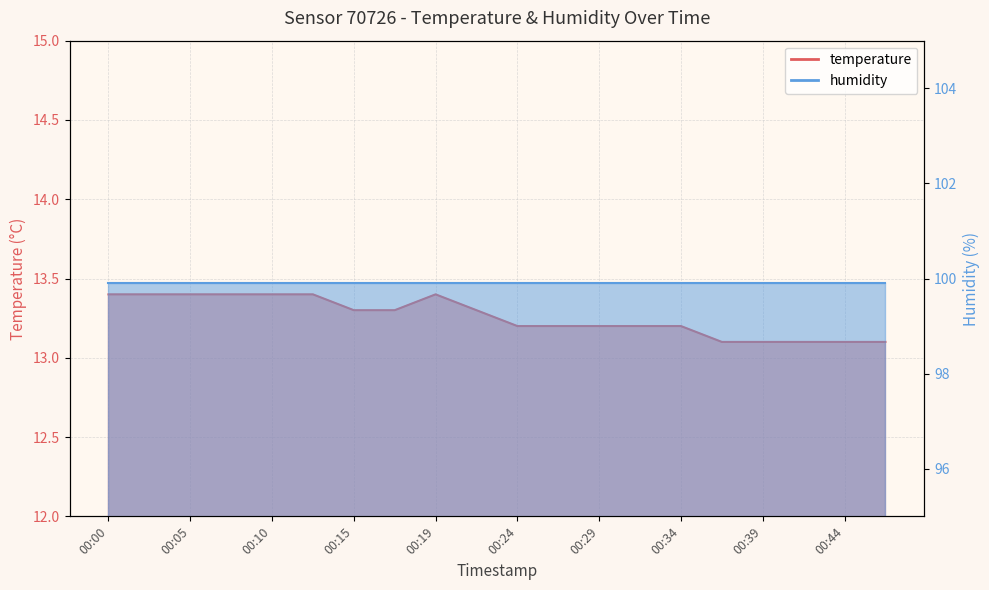

What is the greatest value displayed?

13.4